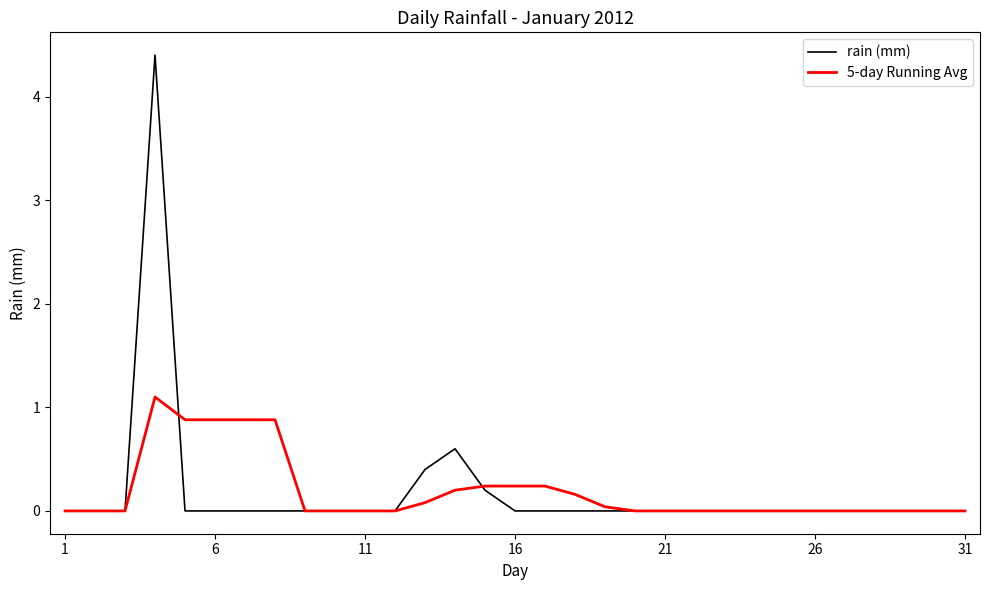

At how many categories does at least one series exceed 2?

1